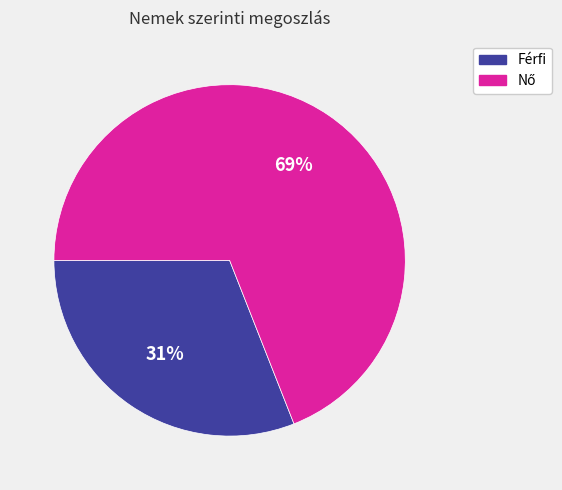

How many slices are in this pie chart?

2